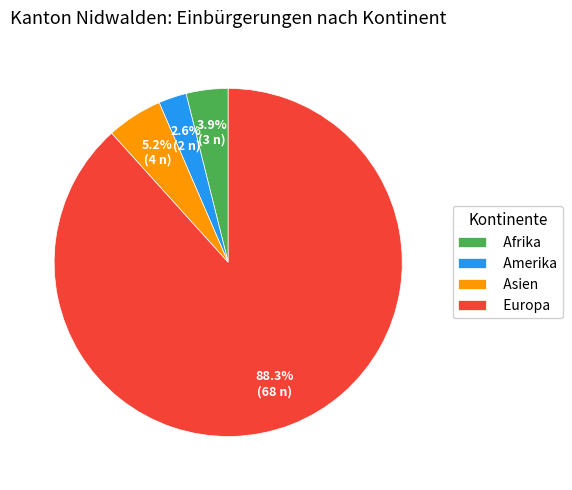

To the nearest percent, what is the difference between the Asien and Afrika slice percentages?

1%